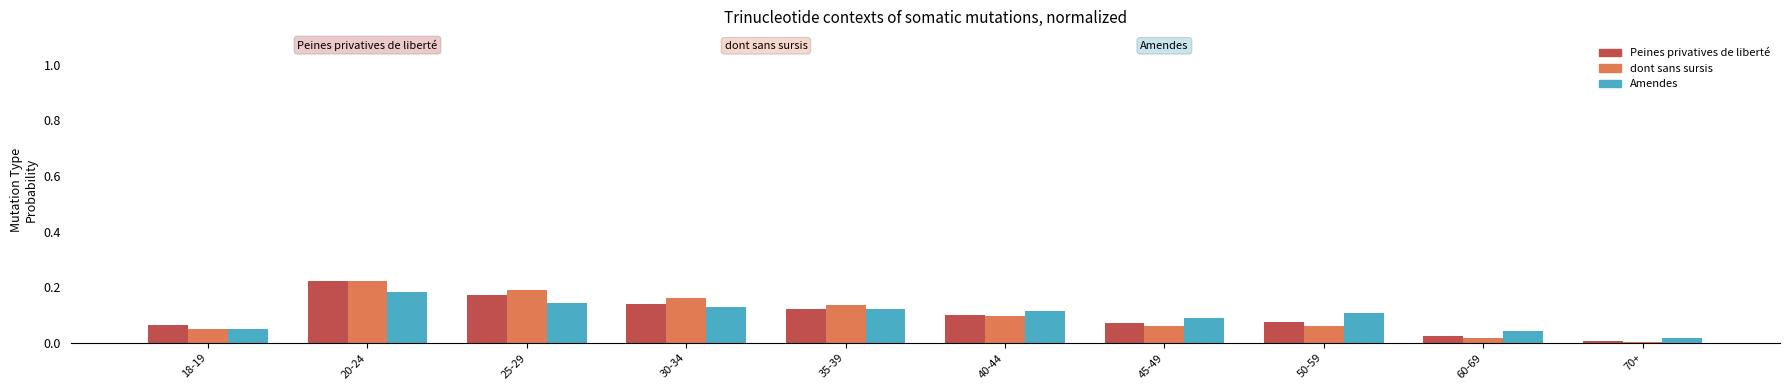

Is it true that dont sans sursis equals 0.0 at 18-19?

False